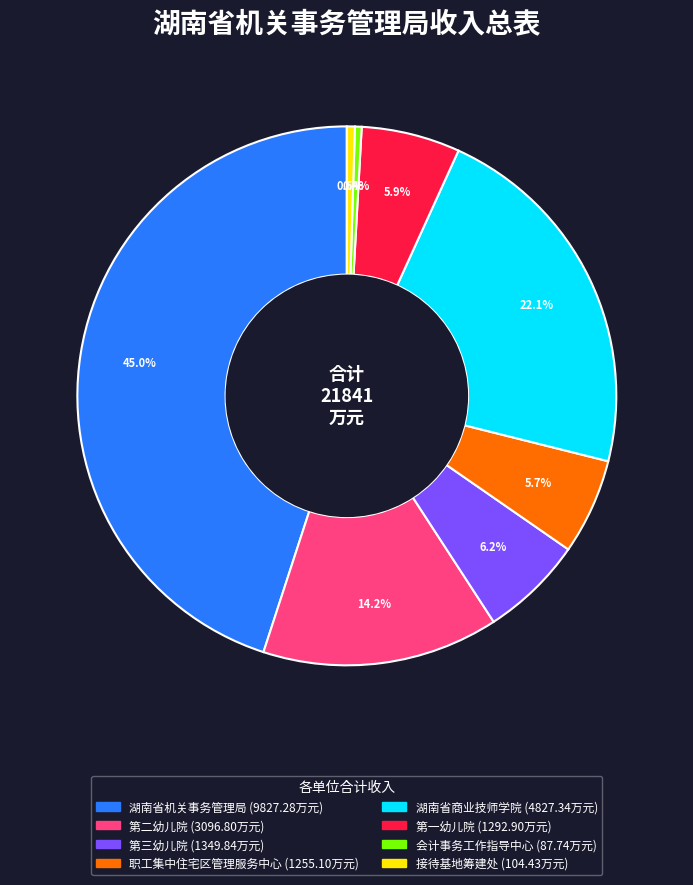

How many segments does this pie chart have?

8